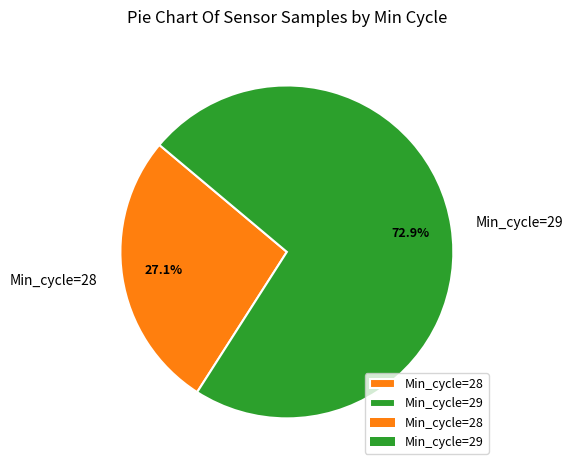

How many slices are in this pie chart?

2